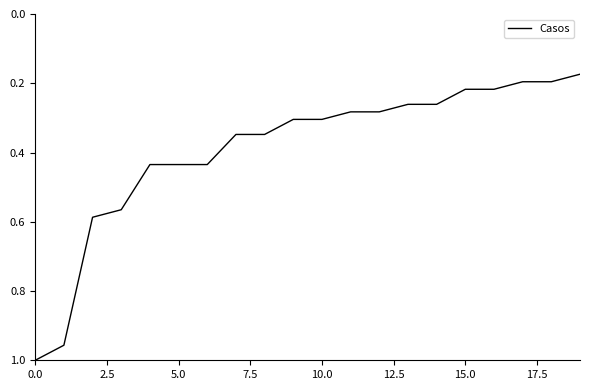

What is the difference between the maximum and minimum values?

0.8